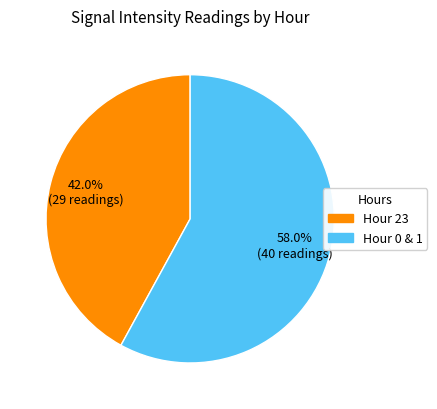

Does any single category account for the majority?

Yes